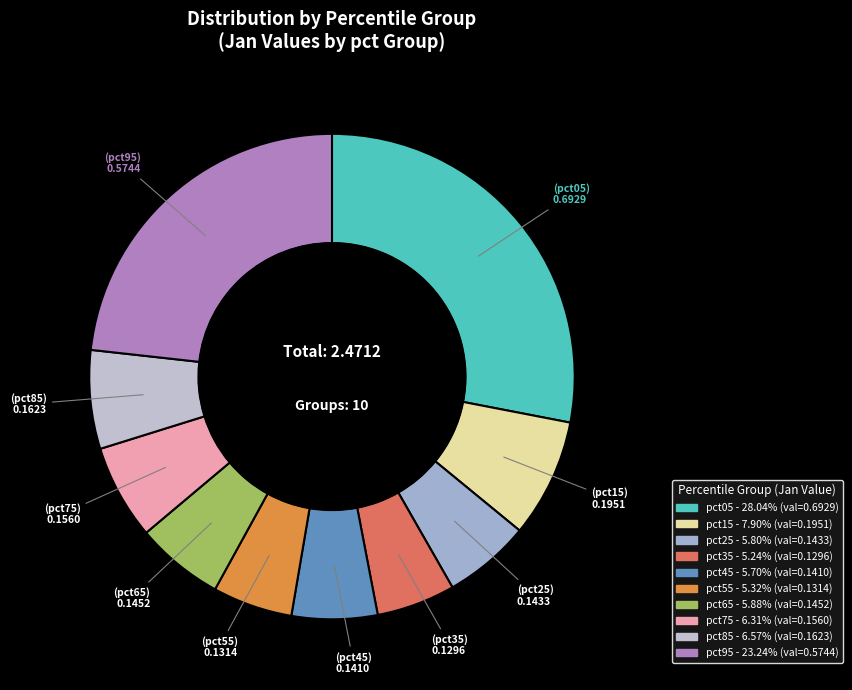

What percentage is the pct15 slice, to the nearest percent?

8%